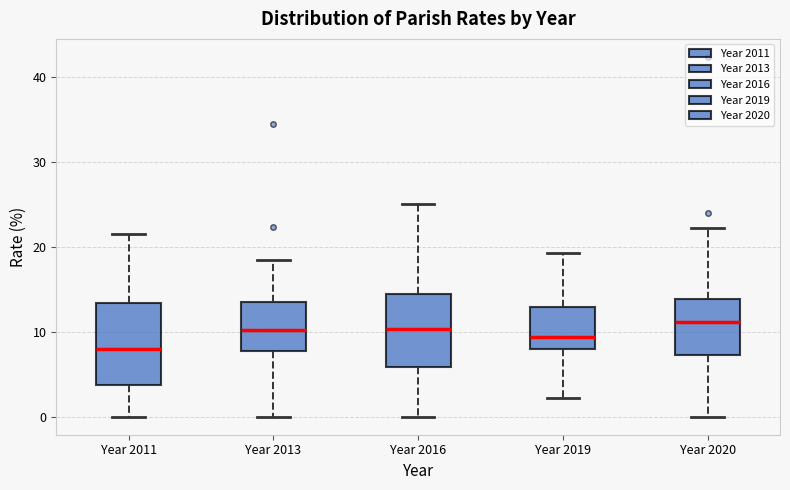

Reading left to right, transcribe this box plot: for each box, give where its median line is, the range the box spans, and where its two whiskers end, as read against the y-axis. The values are not printed on the chart, so give them approximately, as read against the axis.

Year 2011: median 8, box 4 to 13, whiskers 0 to 22
Year 2013: median 10, box 8 to 14, whiskers 0 to 18
Year 2016: median 10, box 6 to 14, whiskers 0 to 25
Year 2019: median 9, box 8 to 13, whiskers 2 to 19
Year 2020: median 11, box 7 to 14, whiskers 0 to 22